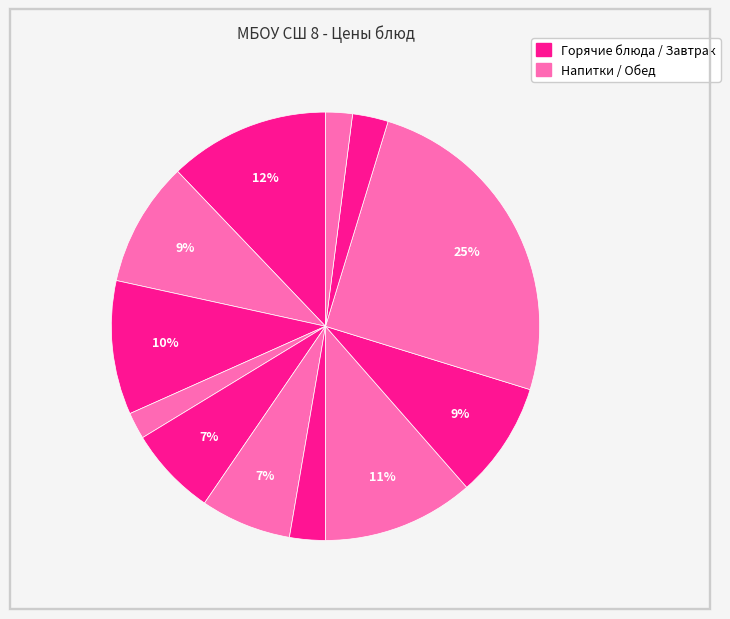

To the nearest percent, what is the average slice percentage?

8%